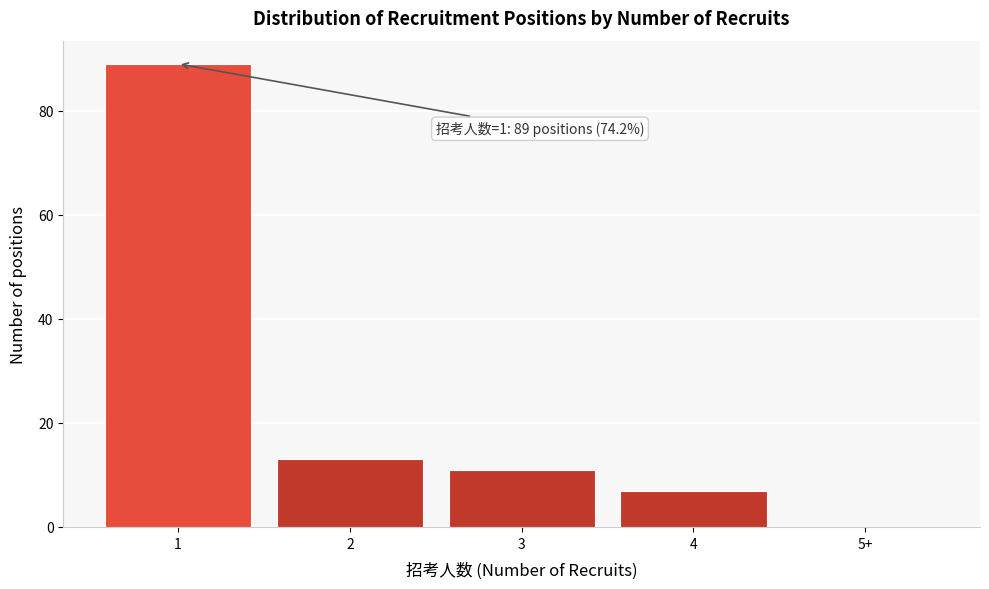

Reading right to left, list all the values displayed in this chart.

5+=0	4=7	3=11	2=13	1=89